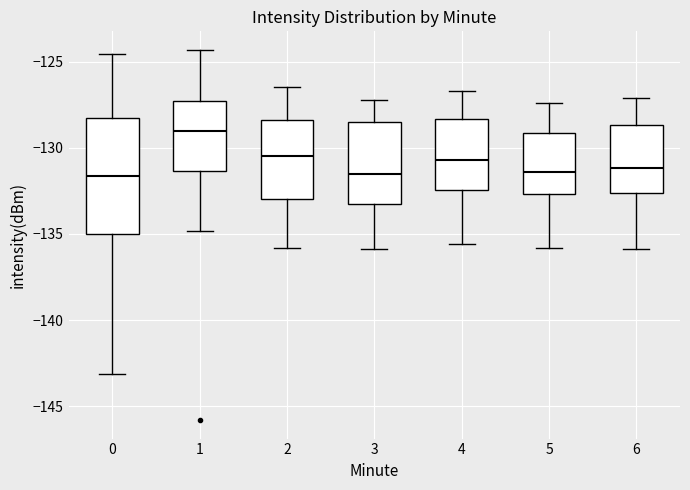

Comparing the boxes themselves (not the whiskers), which one is the tallest?

0